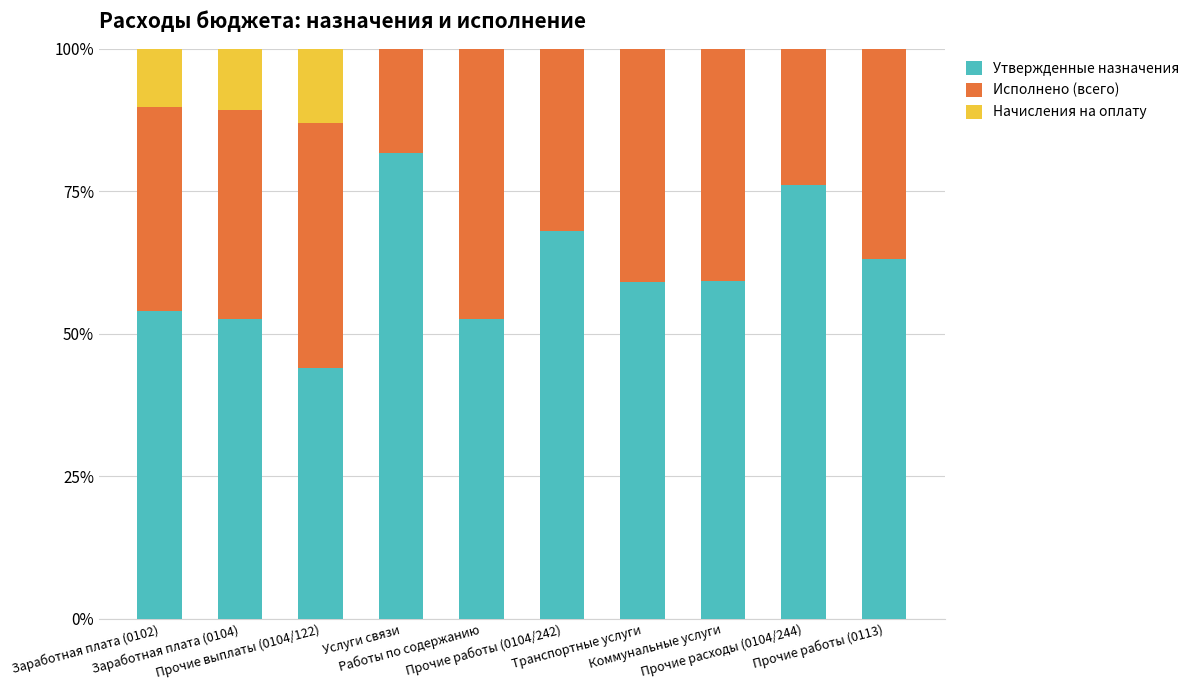

What is the sum of all Утвержденные назначения values?

610.4